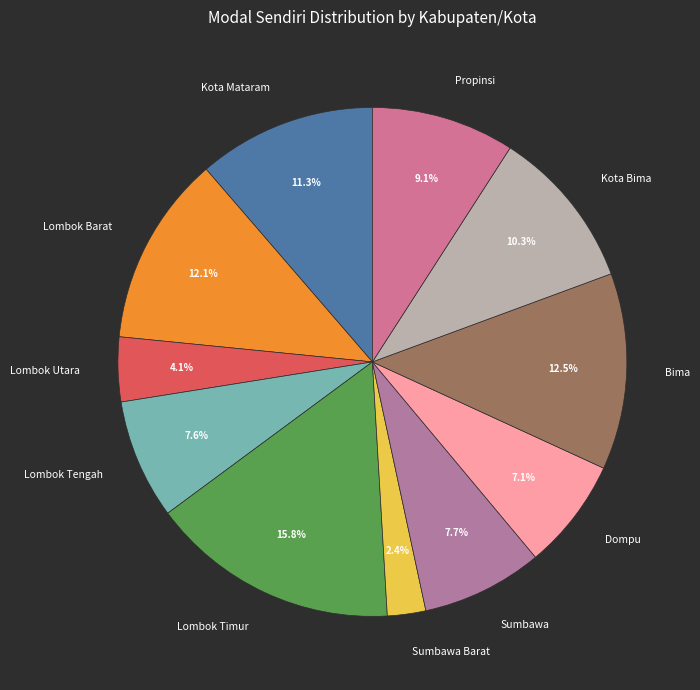

Count the number of slices in the pie.

11